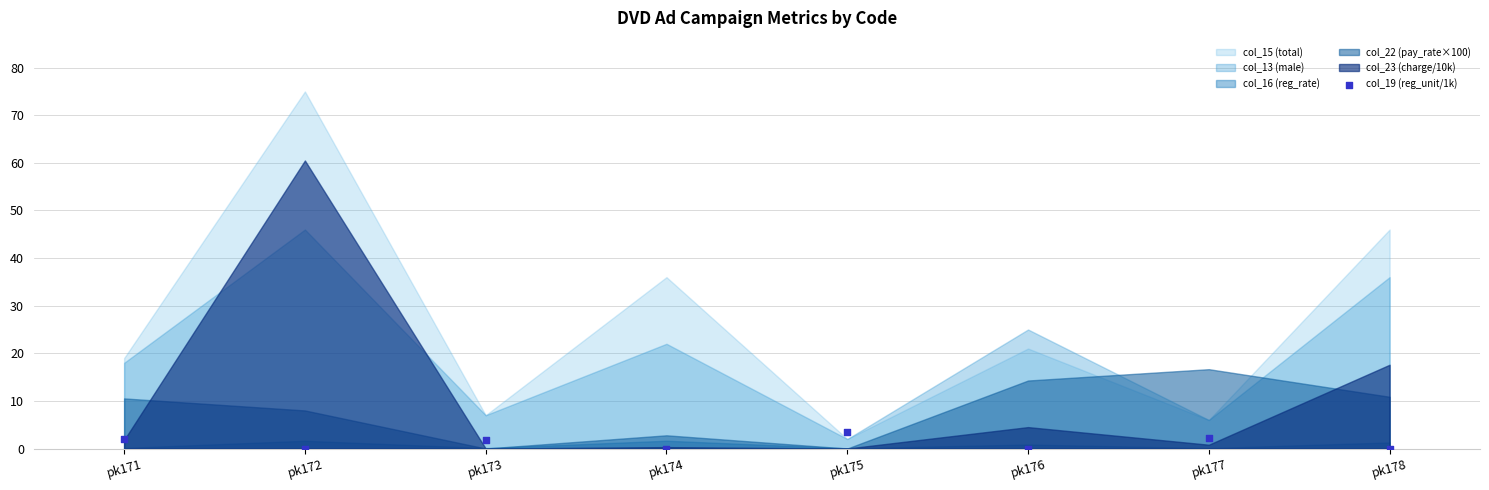

What is the average Y value?

1.2